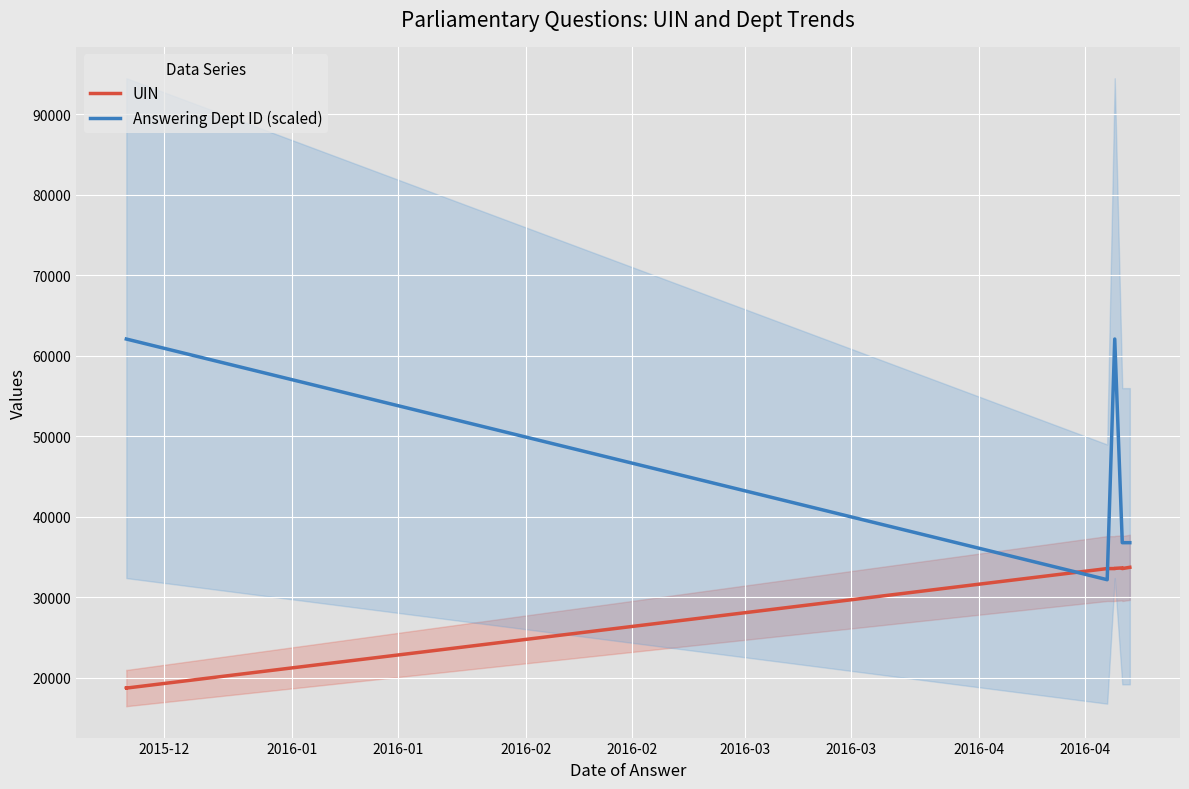

What is the difference between the maximum and minimum values in the UIN series?

15006